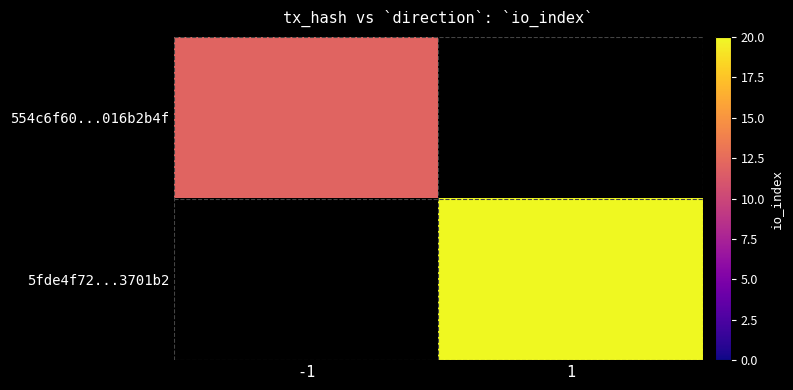

Is it true that 5fde4f72...3701b2 equals 20.0 at 1?

True